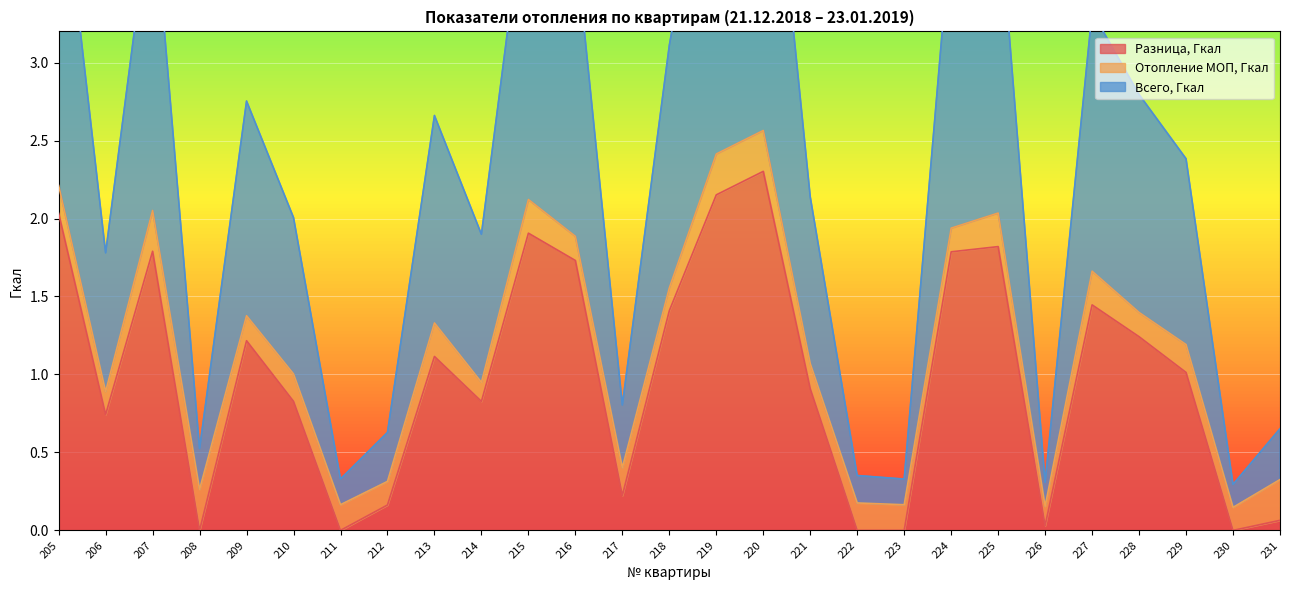

Between 227 and 223, which is larger?

227